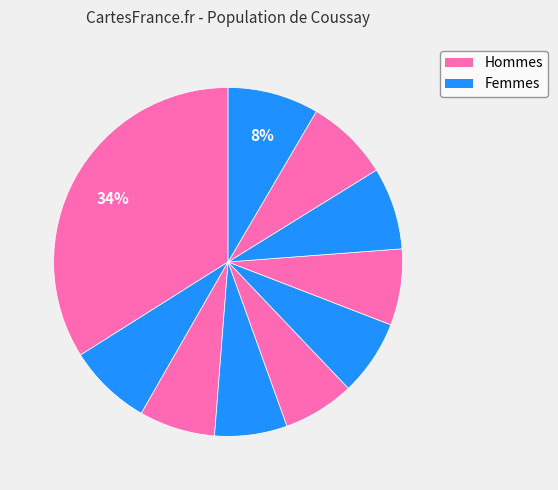

To the nearest percent, what is the difference between the largest and smallest slice percentages?

27%